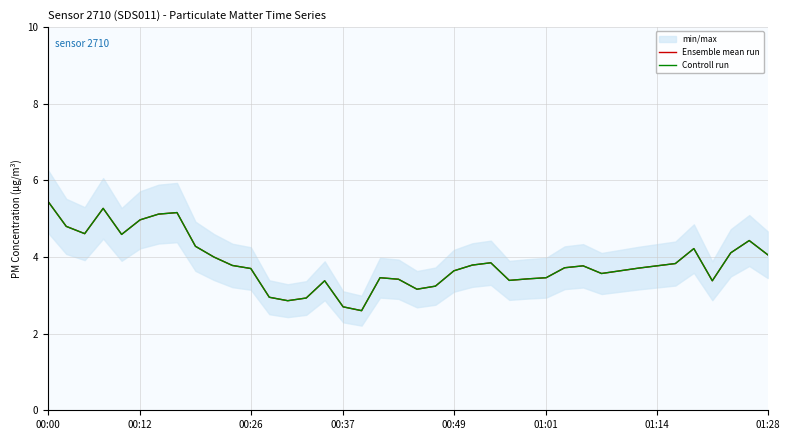

Is it true that Ensemble mean run equals 3.2 at 21?

True